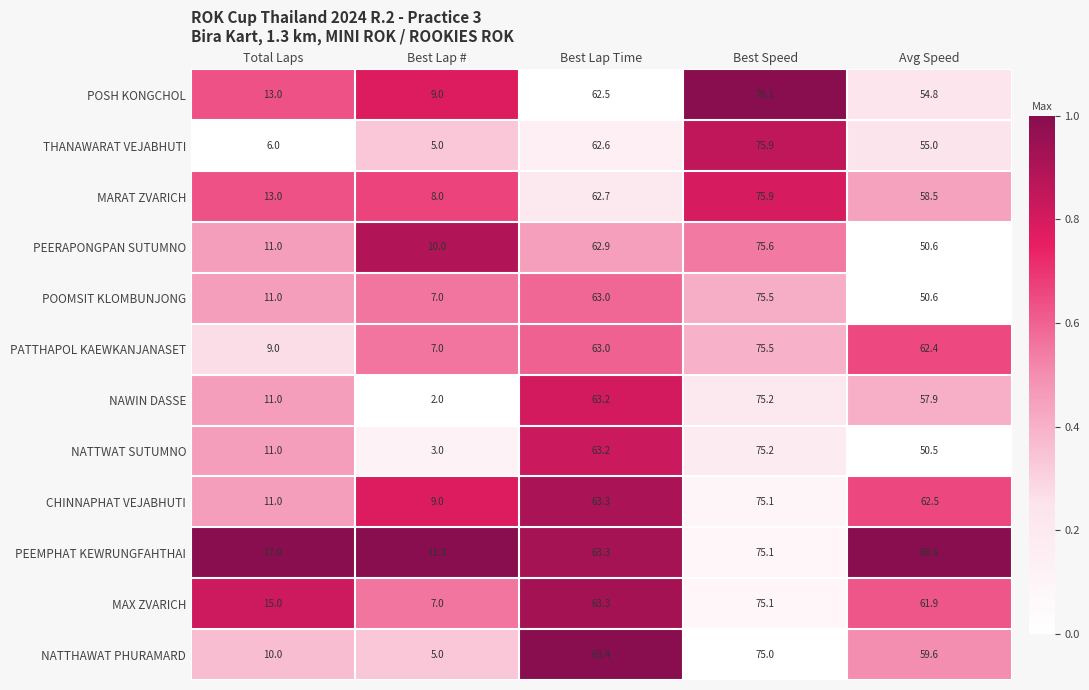

At which category is the sum across all series the highest?

Best Speed